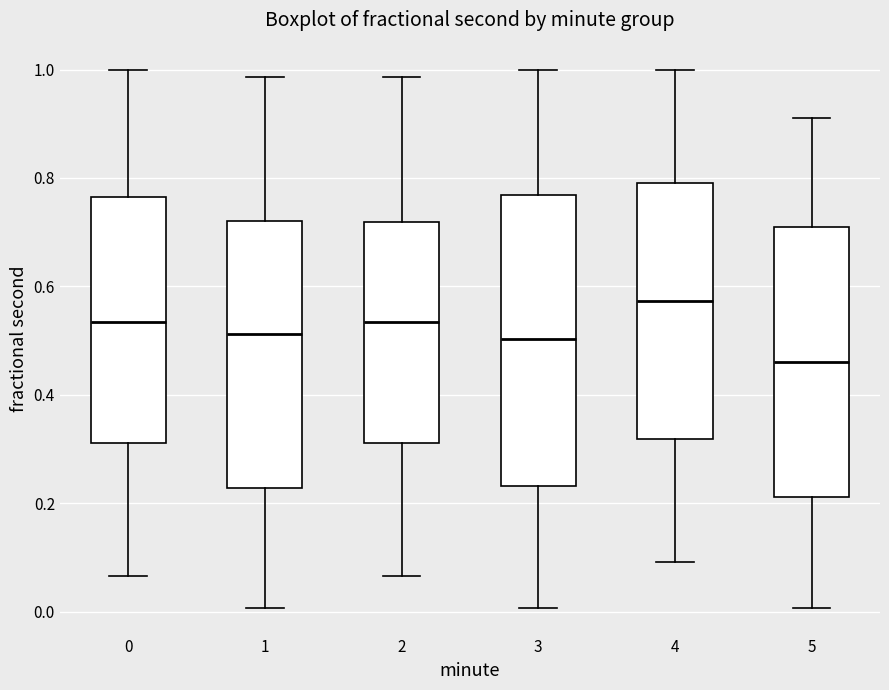

Which box has the highest median line?

4